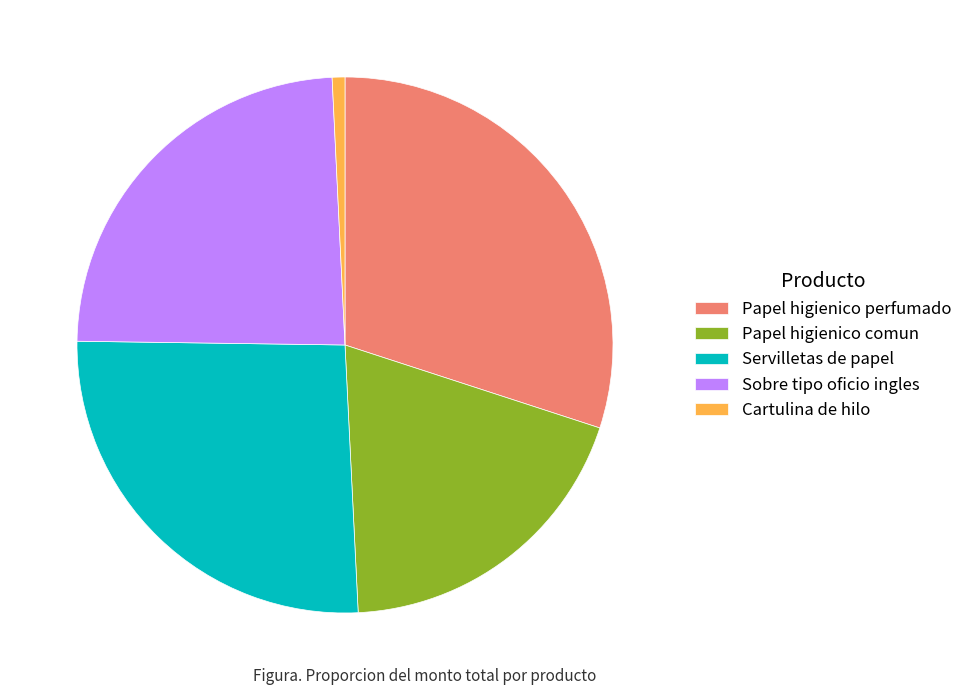

Which slice is the smallest?

Cartulina de hilo